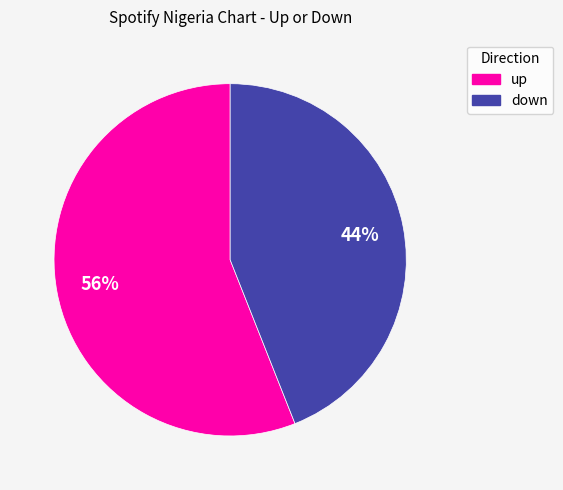

Is the sum of down and up greater than half?

Yes